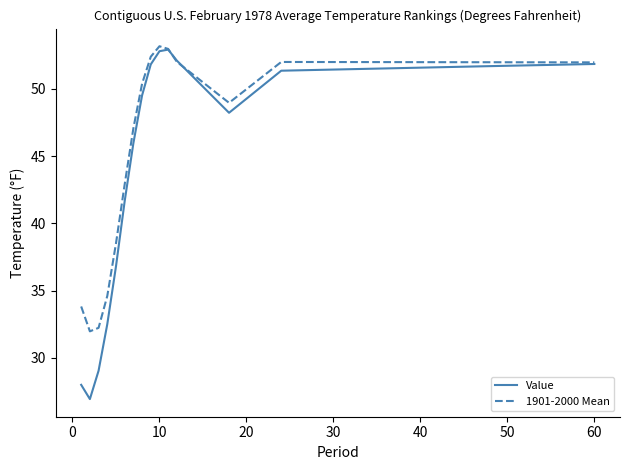

What is the minimum value shown in the chart?

26.9